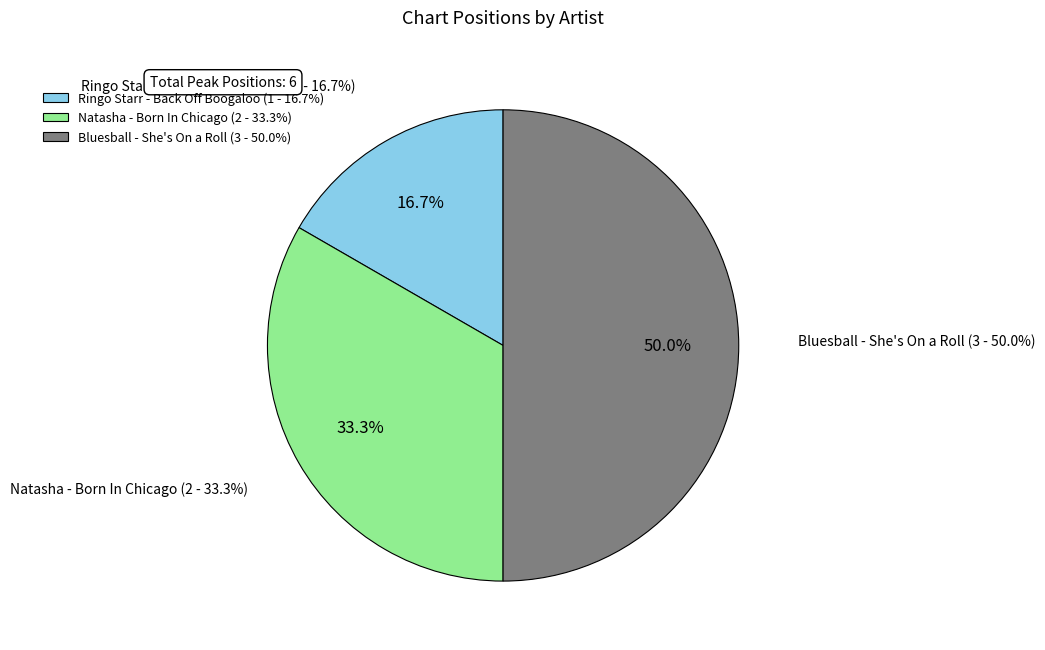

Rank the categories by value from highest to lowest.

Bluesball - She's On a Roll, Natasha - Born In Chicago, Ringo Starr - Back Off Boogaloo